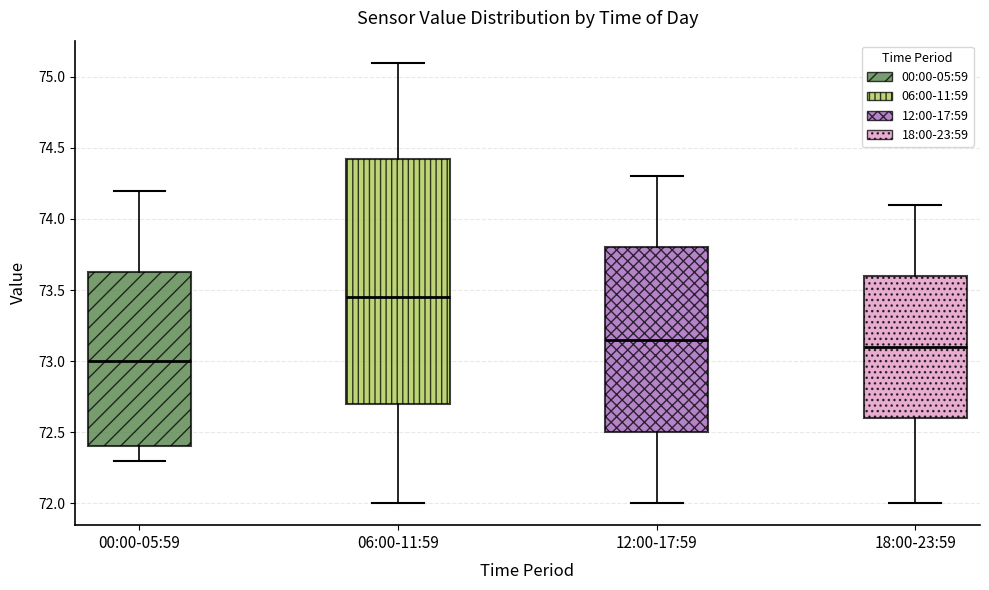

Reading left to right, read every box against the y-axis: the position of its median line, the range the box covers, and the ends of its whiskers. The values are not printed on the chart, so give them approximately, as read against the axis.

00:00-05:59: median 73.00, box 72.40 to 73.65, whiskers 72.30 to 74.20
06:00-11:59: median 73.45, box 72.70 to 74.45, whiskers 72.00 to 75.10
12:00-17:59: median 73.15, box 72.50 to 73.80, whiskers 72.00 to 74.30
18:00-23:59: median 73.10, box 72.60 to 73.60, whiskers 72.00 to 74.10